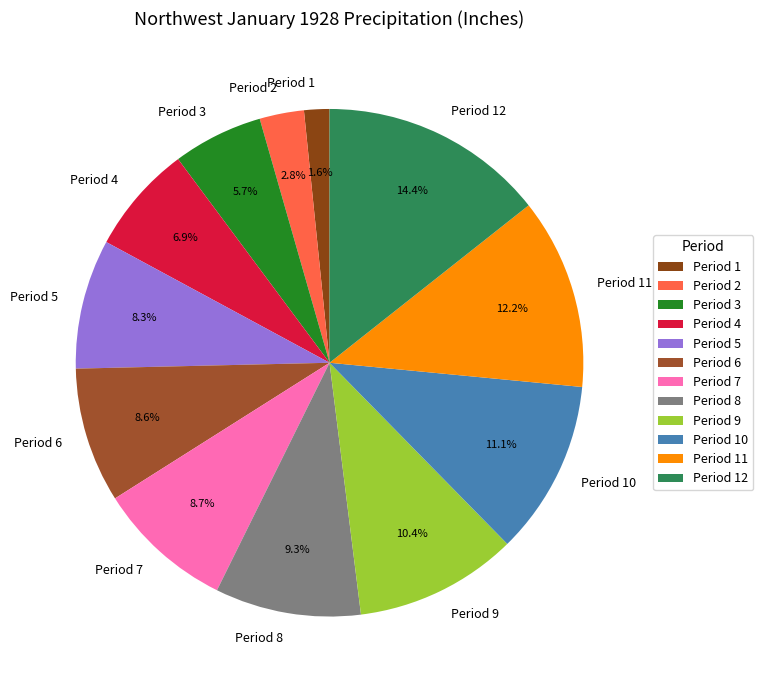

To the nearest percent, what is the average slice percentage?

8%